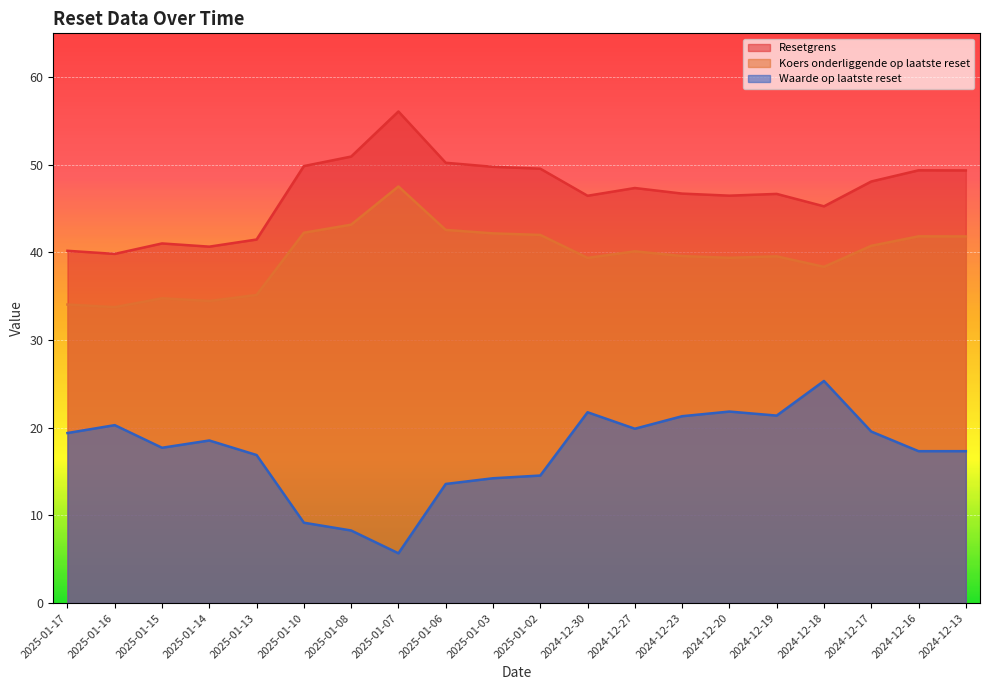

What is the highest value of the Waarde op laatste reset series?

25.3